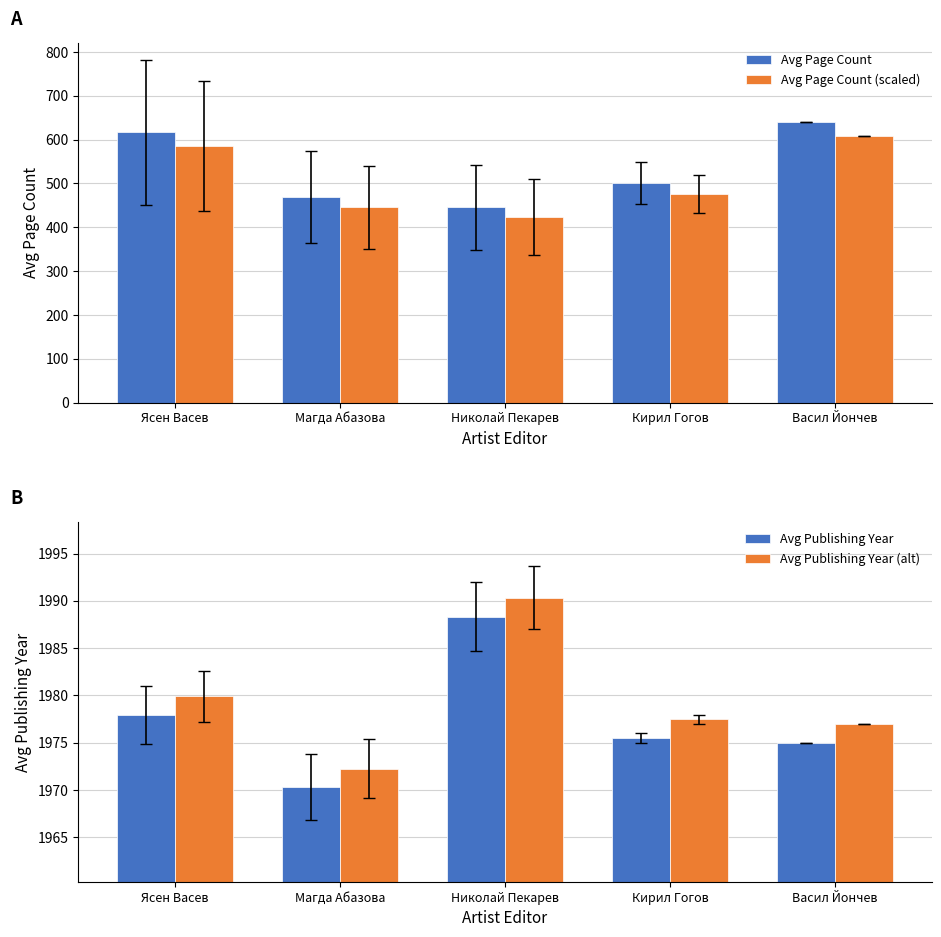

What is the difference between the second highest and second lowest values in the Avg Page Count series?

147.5